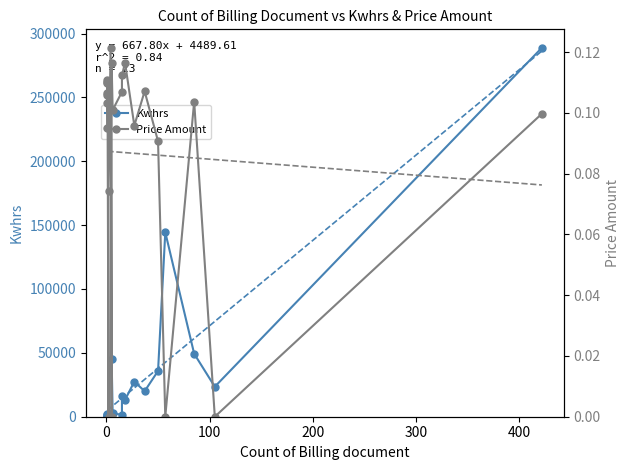

Is it true that Kwhrs equals 5.4 at 0?

False